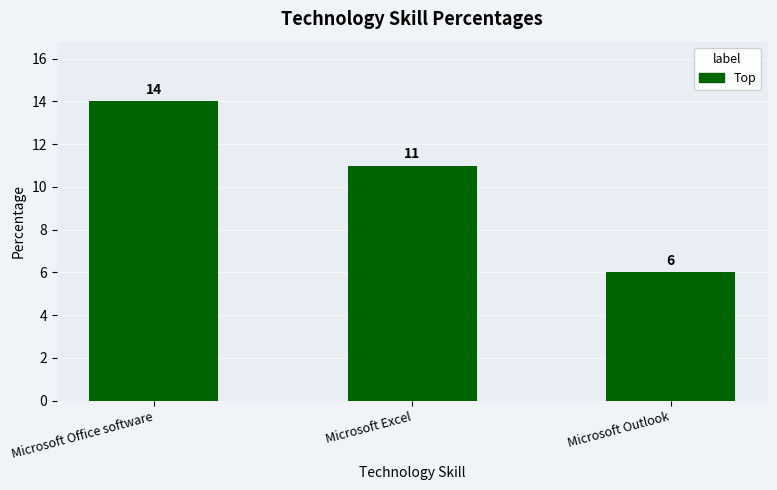

What position from the right is Microsoft Outlook?

1